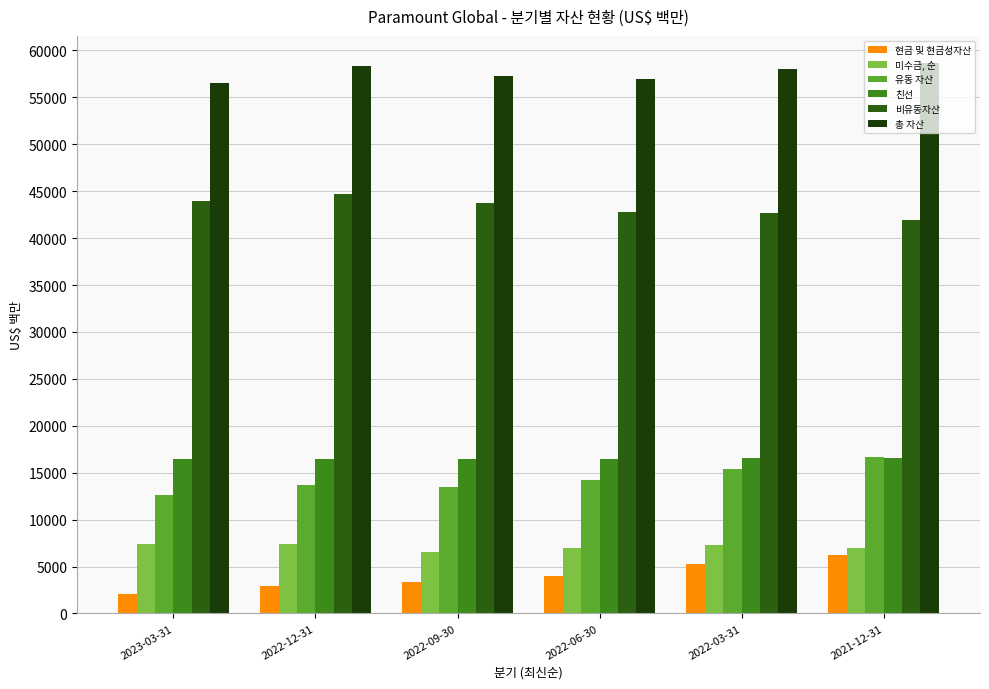

What is the label of the 6th bar from the left?

2021-12-31